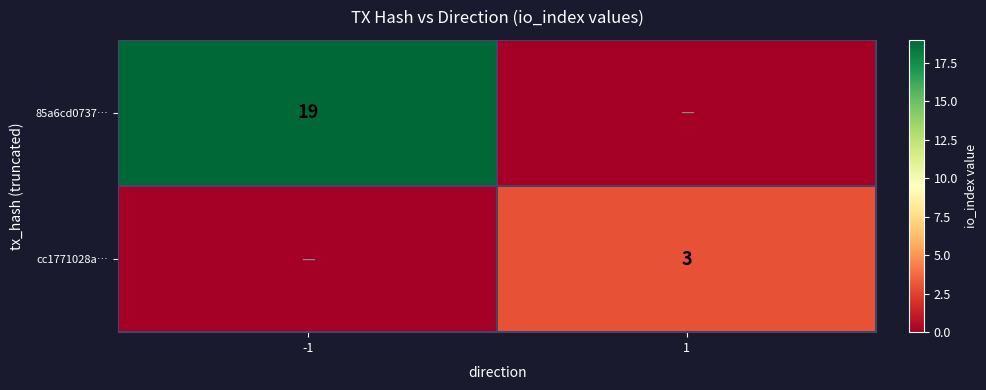

At which category does the chart reach its peak across all series?

-1